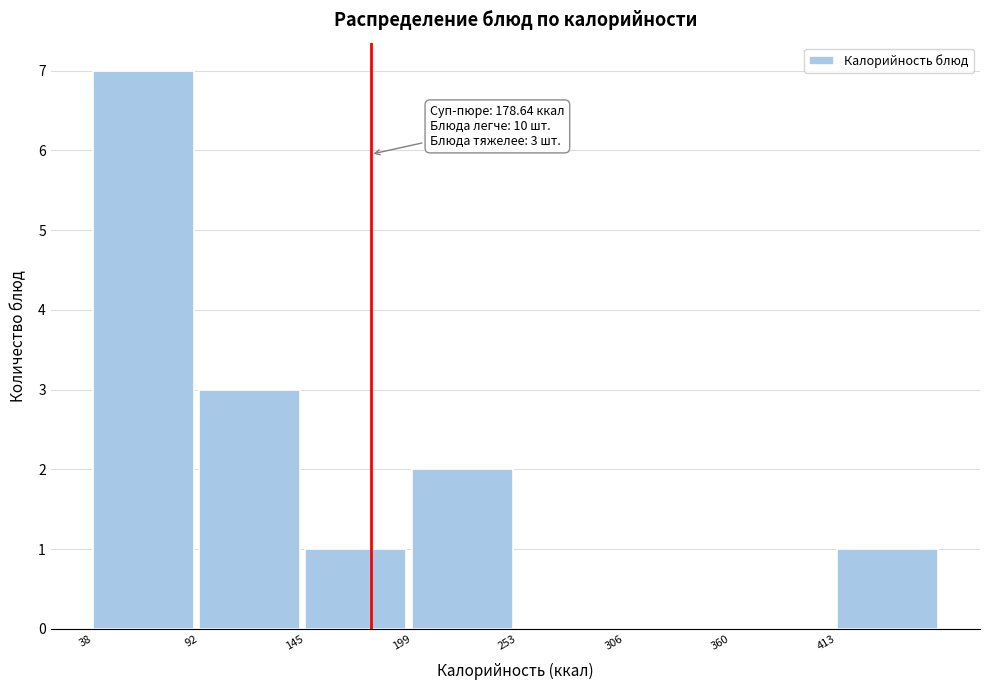

Which range on the x-axis has the tallest bar?

40 to 90